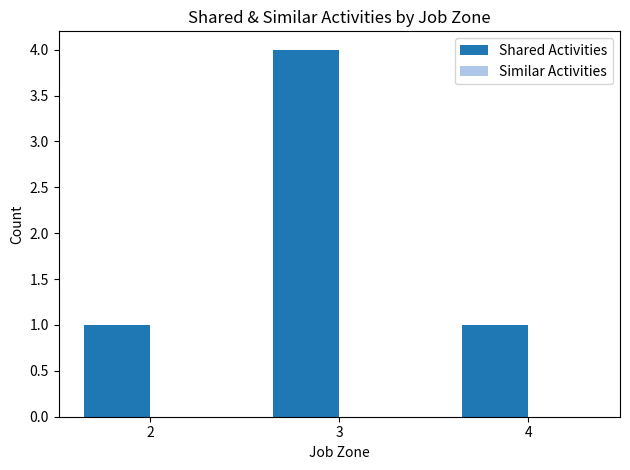

Are the bars horizontal?

No